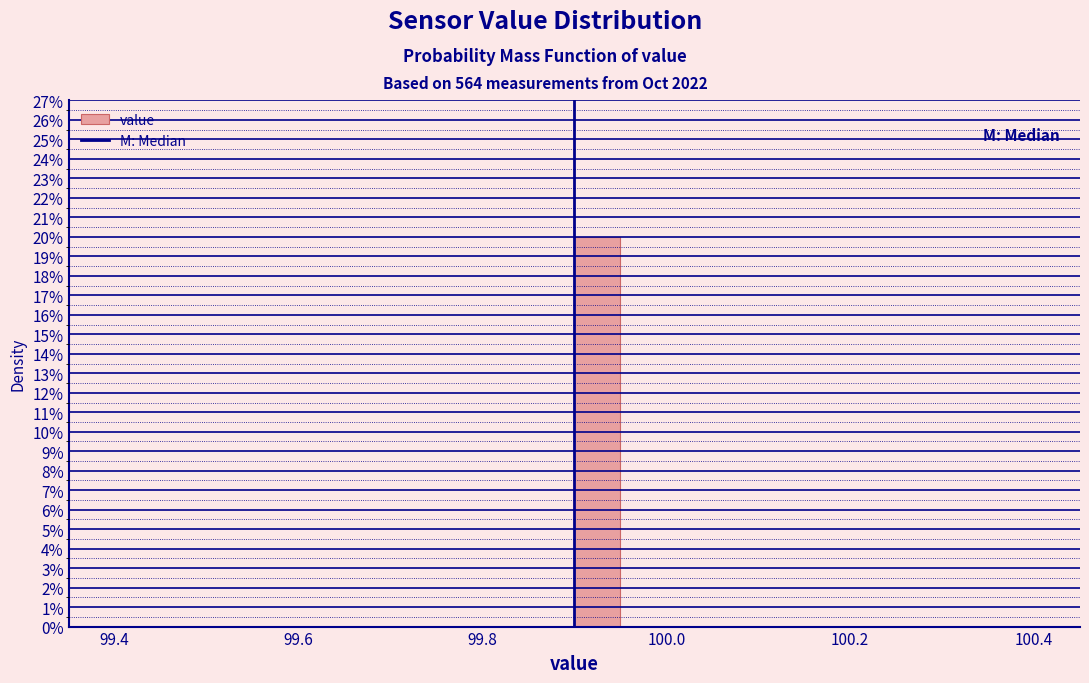

Around what value on the x-axis is the tallest bar? Give the approximate position of its centre, as read against the axis.

99.92